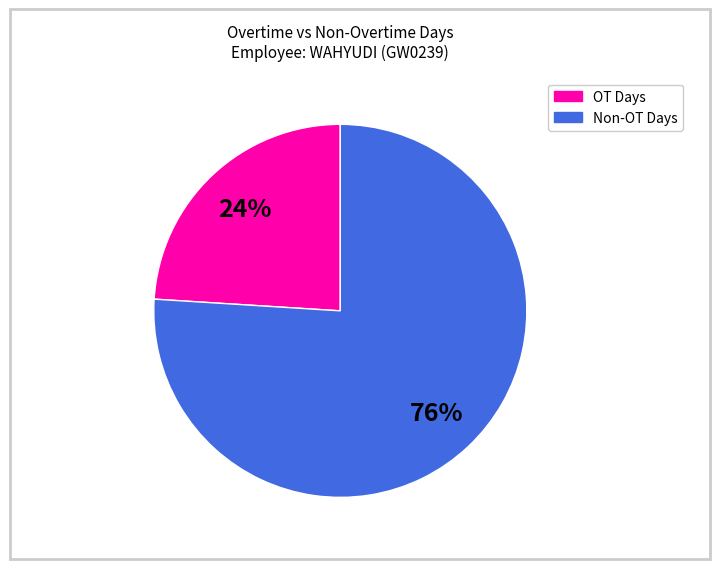

To the nearest percent, what is the average slice percentage?

50%